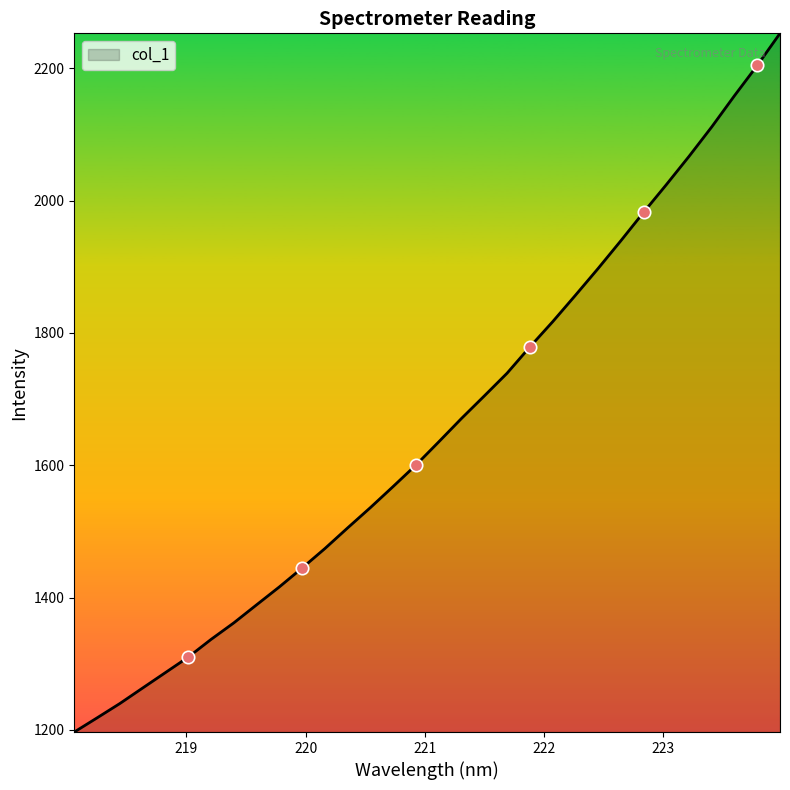

What is the smallest value displayed?

1196.9